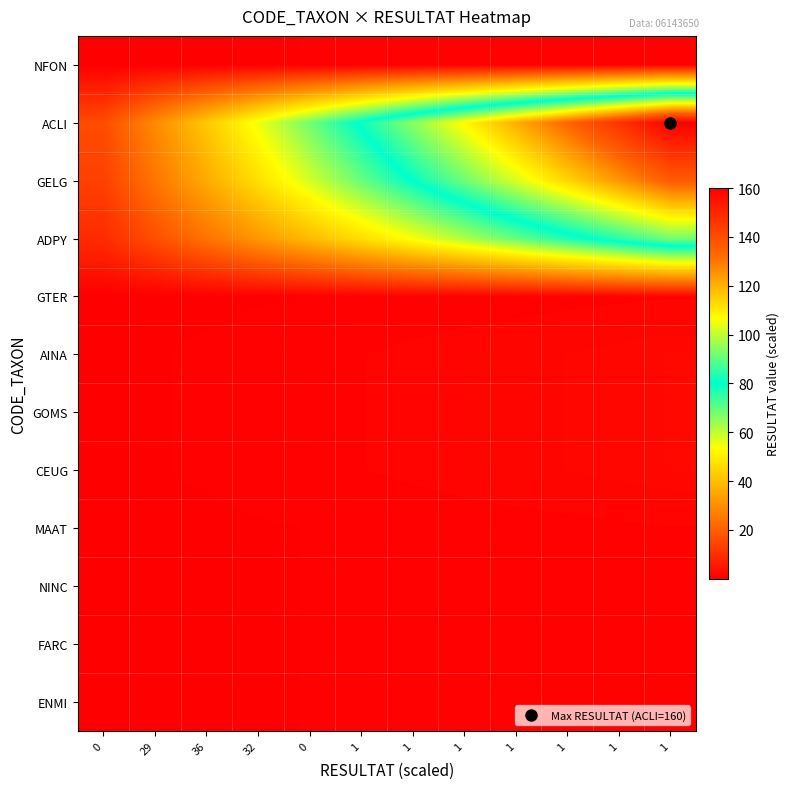

Reading left to right, what are all the values shown in this chart?

NFON: 0=0.1	29=0.2	36=0.3	32=0.3	0=0.4	1=0.5	1=0.6	1=0.7	1=0.8	1=0.8	1=0.9	1=1.0
ACLI: 0=16.0	29=29.1	36=42.2	32=55.3	0=68.4	1=81.5	1=94.5	1=107.6	1=120.7	1=133.8	1=146.9	1=160.0
GELG: 0=13.6	29=24.7	36=35.9	32=47.0	0=58.1	1=69.2	1=80.4	1=91.5	1=102.6	1=113.7	1=124.9	1=136.0
ADPY: 0=9.2	29=16.7	36=24.3	32=31.8	0=39.3	1=46.8	1=54.4	1=61.9	1=69.4	1=76.9	1=84.5	1=92.0
GTER: 0=0.1	29=0.2	36=0.3	32=0.3	0=0.4	1=0.5	1=0.6	1=0.7	1=0.8	1=0.8	1=0.9	1=1.0
AINA: 0=0.2	29=0.4	36=0.5	32=0.7	0=0.9	1=1.0	1=1.2	1=1.3	1=1.5	1=1.7	1=1.8	1=2.0
GOMS: 0=0.2	29=0.4	36=0.5	32=0.7	0=0.9	1=1.0	1=1.2	1=1.3	1=1.5	1=1.7	1=1.8	1=2.0
CEUG: 0=0.2	29=0.4	36=0.5	32=0.7	0=0.9	1=1.0	1=1.2	1=1.3	1=1.5	1=1.7	1=1.8	1=2.0
MAAT: 0=0.1	29=0.2	36=0.3	32=0.3	0=0.4	1=0.5	1=0.6	1=0.7	1=0.8	1=0.8	1=0.9	1=1.0
NINC: 0=0.1	29=0.2	36=0.3	32=0.3	0=0.4	1=0.5	1=0.6	1=0.7	1=0.8	1=0.8	1=0.9	1=1.0
FARC: 0=0.1	29=0.2	36=0.3	32=0.3	0=0.4	1=0.5	1=0.6	1=0.7	1=0.8	1=0.8	1=0.9	1=1.0
ENMI: 0=0.1	29=0.2	36=0.3	32=0.3	0=0.4	1=0.5	1=0.6	1=0.7	1=0.8	1=0.8	1=0.9	1=1.0